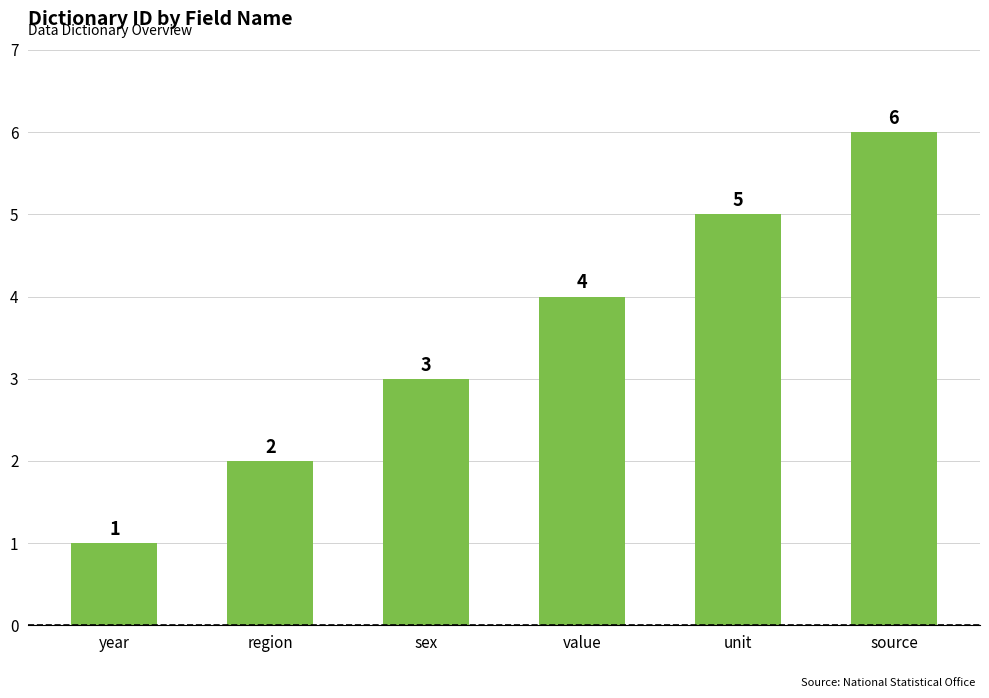

Approximately how many times larger is the value at year compared to region?

0.5